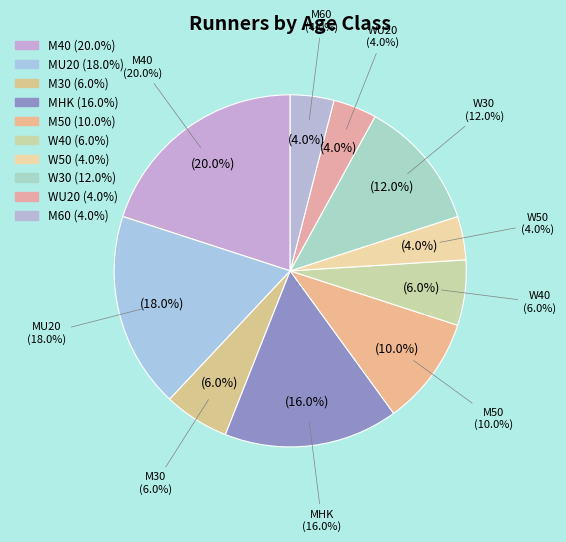

Rank the categories by value from highest to lowest.

M40, MU20, MHK, W30, M50, M30, W40, W50, WU20, M60